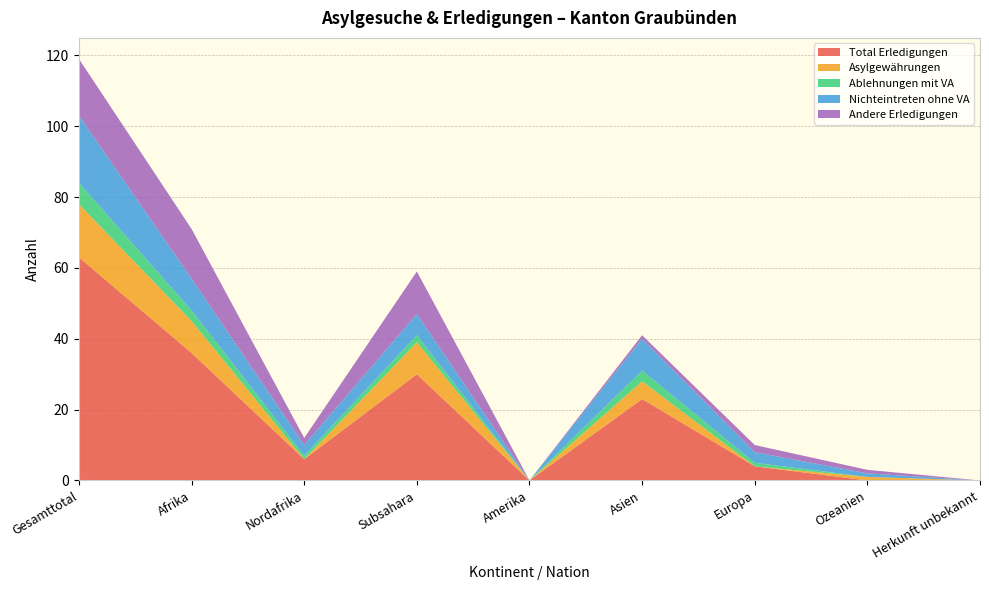

Reading right to left, what are all the values shown in this chart?

Total Erledigungen: Herkunft unbekannt=0	Ozeanien=0	Europa=4	Asien=23	Amerika=0	Subsahara=30	Nordafrika=6	Afrika=36	Gesamttotal=63
Asylgewährungen: Herkunft unbekannt=0	Ozeanien=1	Europa=0	Asien=5	Amerika=0	Subsahara=9	Nordafrika=0	Afrika=9	Gesamttotal=15
Ablehnungen mit VA: Herkunft unbekannt=0	Ozeanien=0	Europa=1	Asien=3	Amerika=0	Subsahara=2	Nordafrika=1	Afrika=3	Gesamttotal=6
Nichteintreten ohne VA: Herkunft unbekannt=0	Ozeanien=1	Europa=3	Asien=9	Amerika=0	Subsahara=6	Nordafrika=3	Afrika=9	Gesamttotal=19
Andere Erledigungen: Herkunft unbekannt=0	Ozeanien=1	Europa=2	Asien=1	Amerika=0	Subsahara=12	Nordafrika=2	Afrika=14	Gesamttotal=16